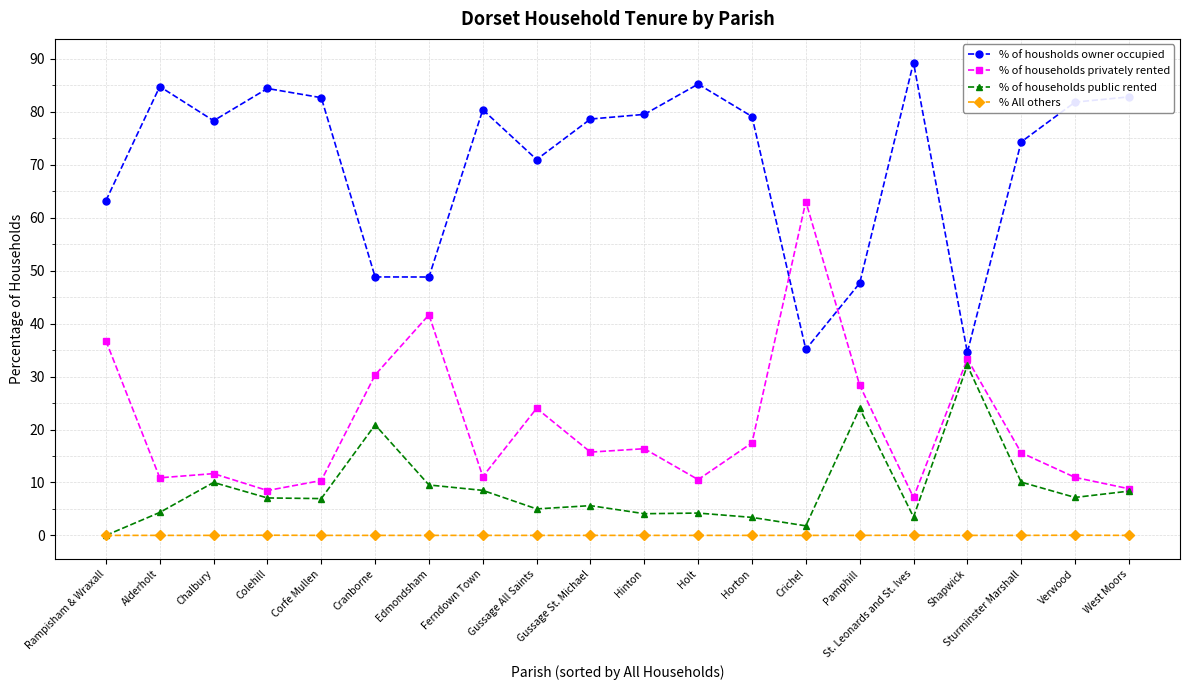

Does the chart have visible grid lines?

Yes